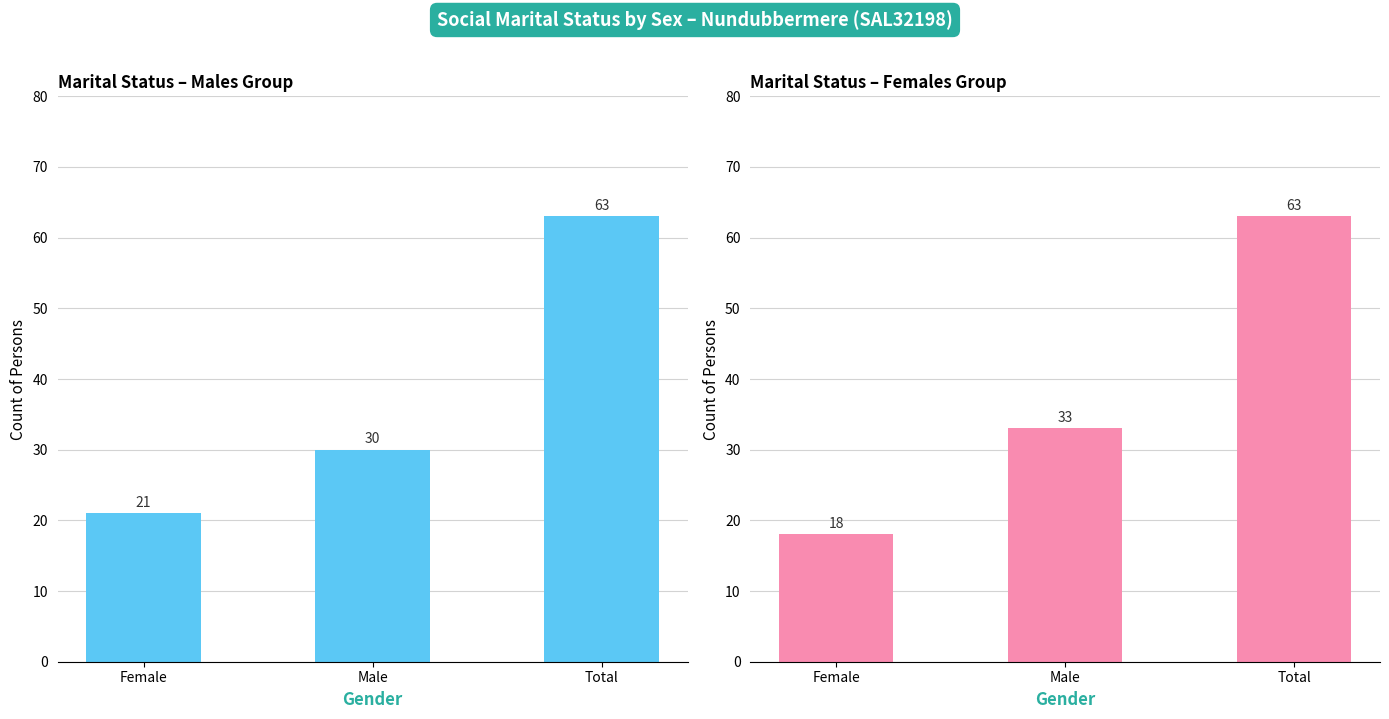

What is the value of the Registered Marriage (Males) bar at the 2nd from the left?

30